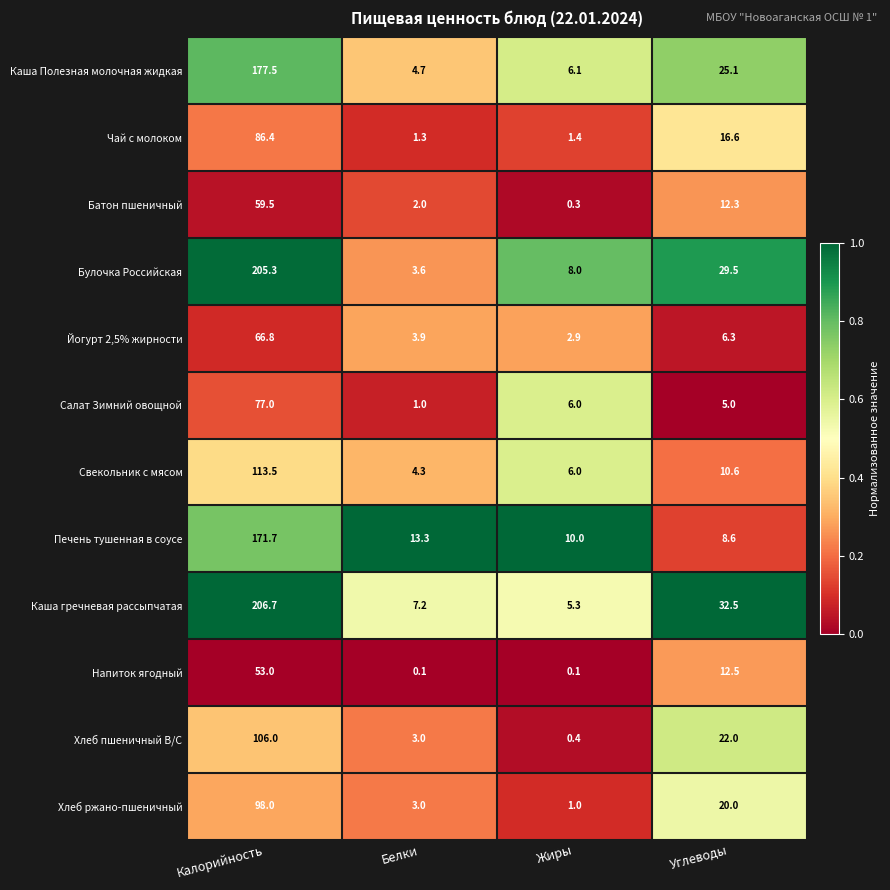

Which series has the largest total across all categories?

Каша гречневая рассыпчатая